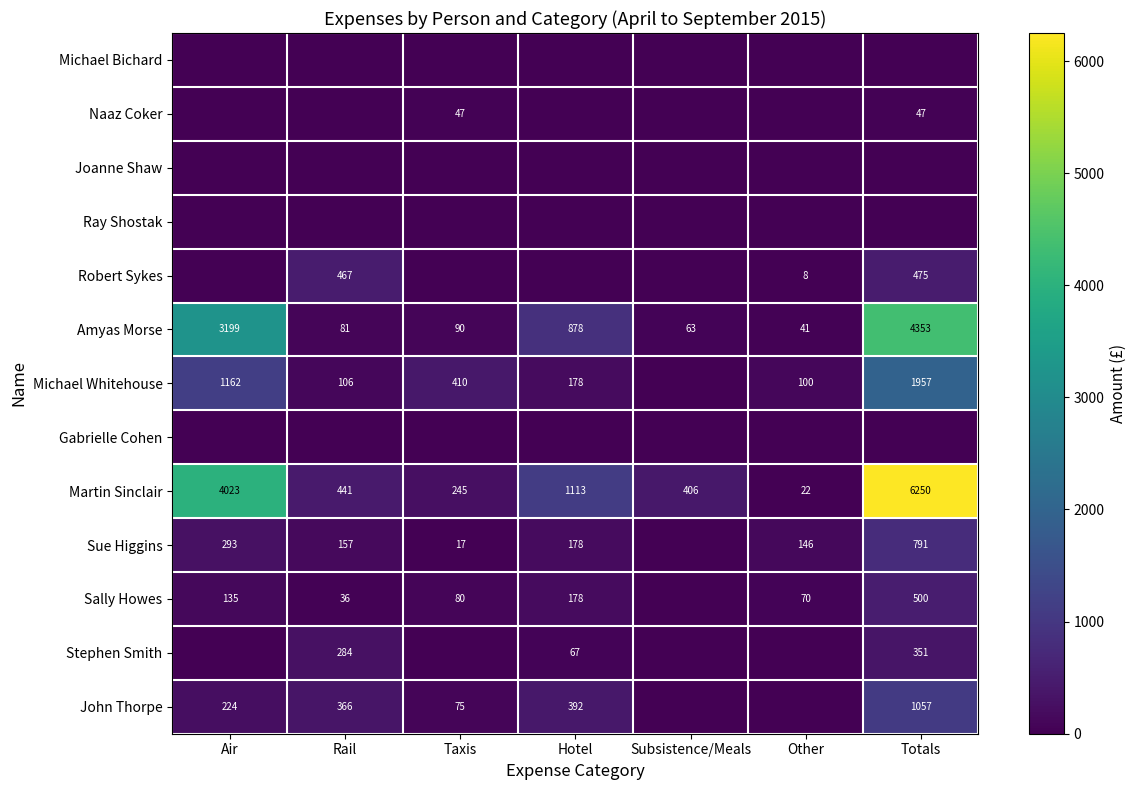

What is the sum of the Naaz Coker values at Taxis and Totals?

94